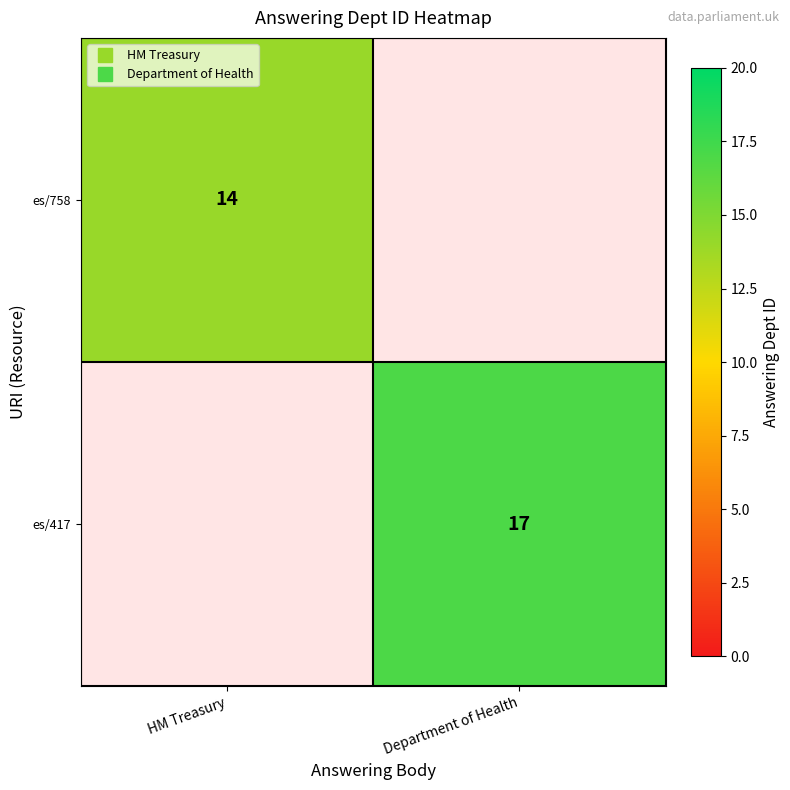

At which label does es/758 reach its peak?

HM Treasury